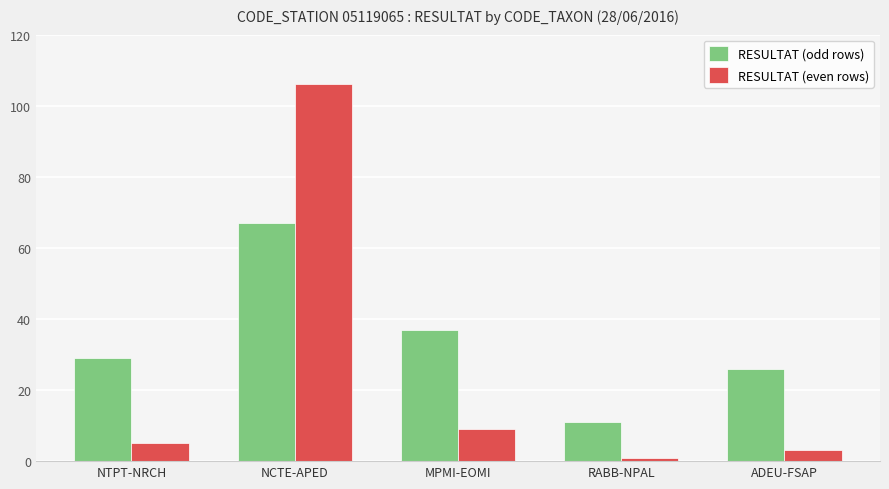

The RESULTAT (odd rows) series shows 22 at MPMI-EOMI. True or false?

False